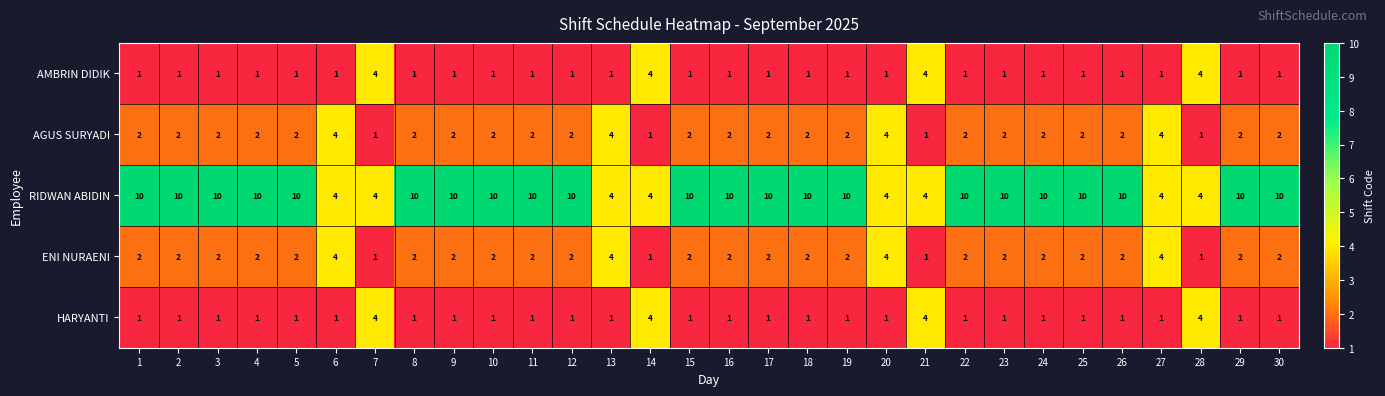

What is the difference between the highest and lowest values at 19?

9